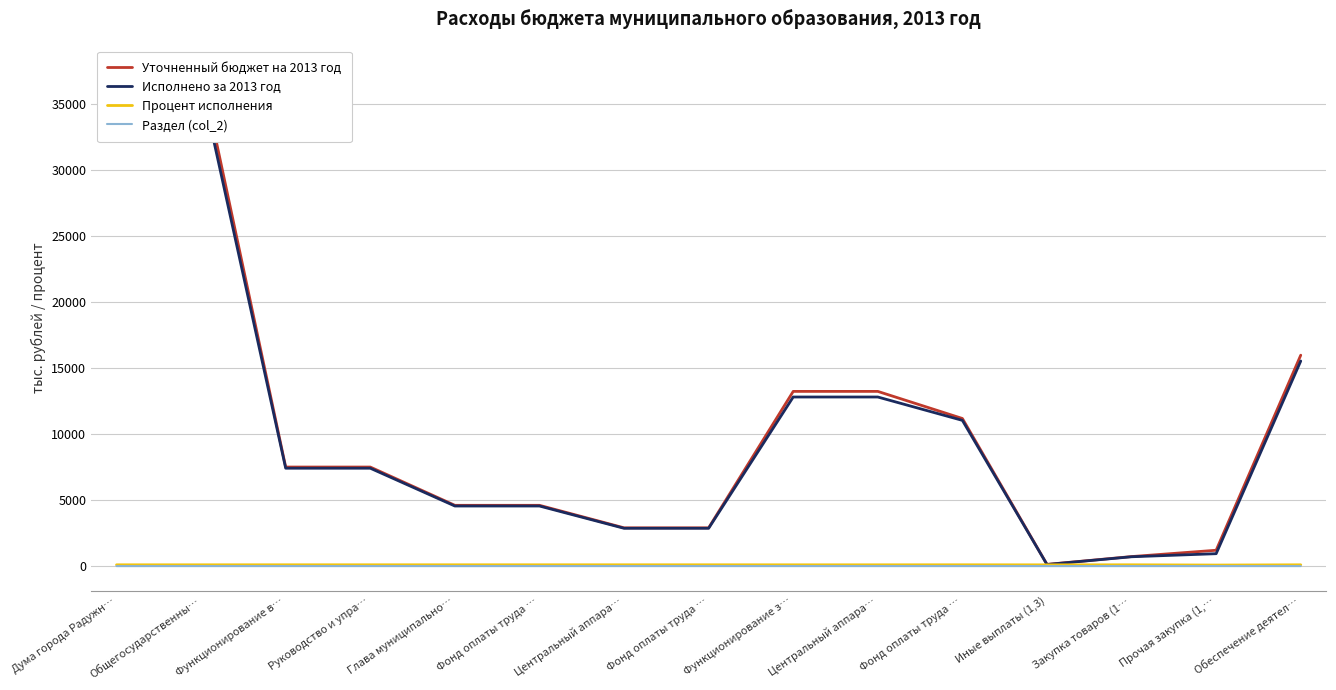

True or false: Процент исполнения has more than 0 points higher than both neighbors.

True